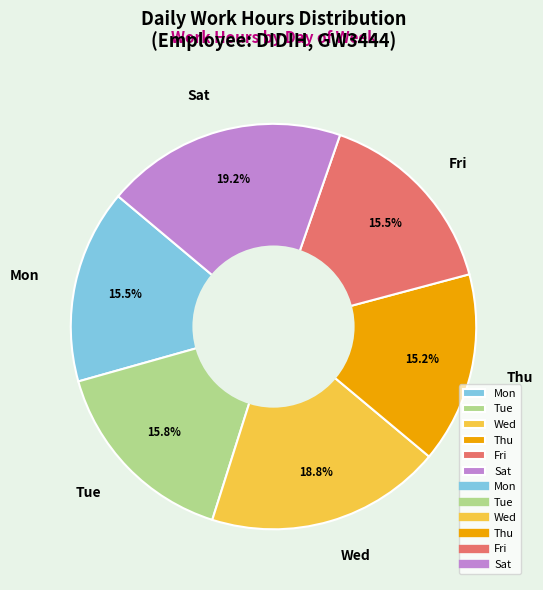

Is Thu the majority of the pie?

No